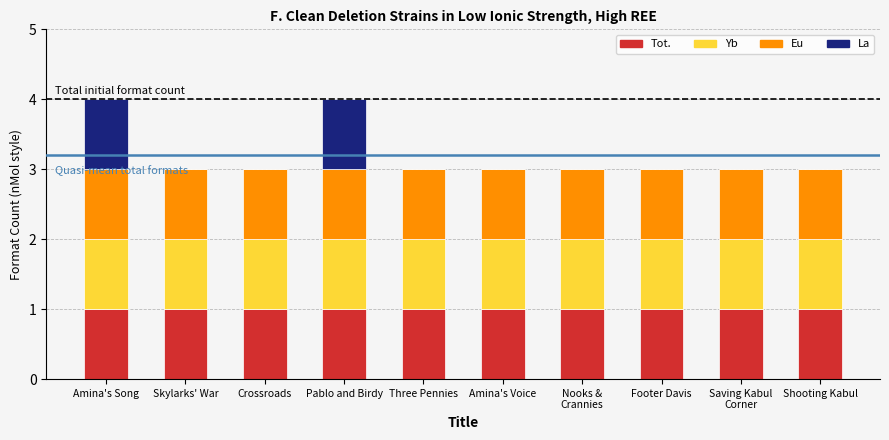

The Tot. series shows 1 at Footer Davis. True or false?

True